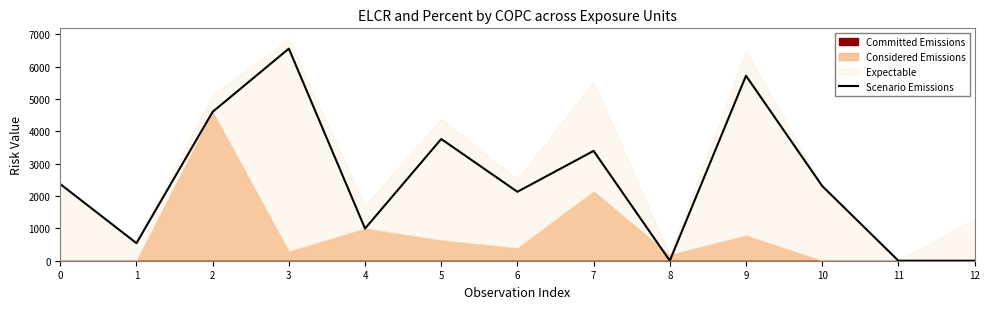

What is the average value?

2490.6